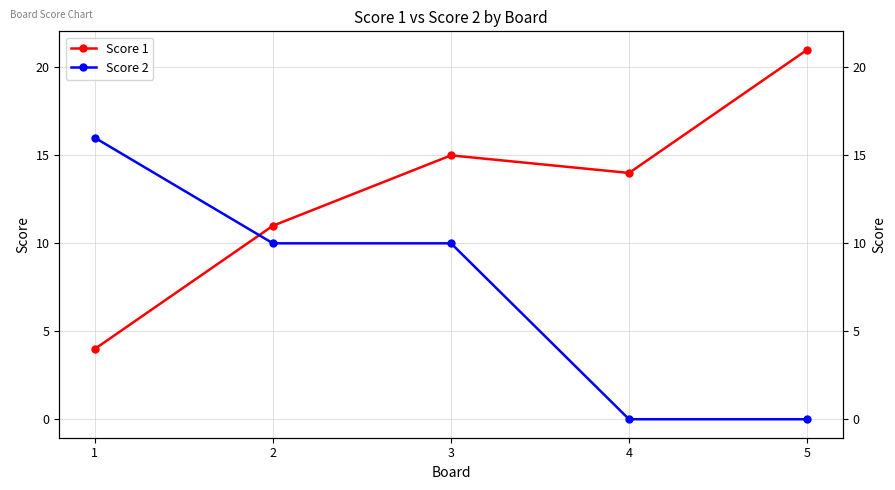

Which category has the highest value across all series?

5